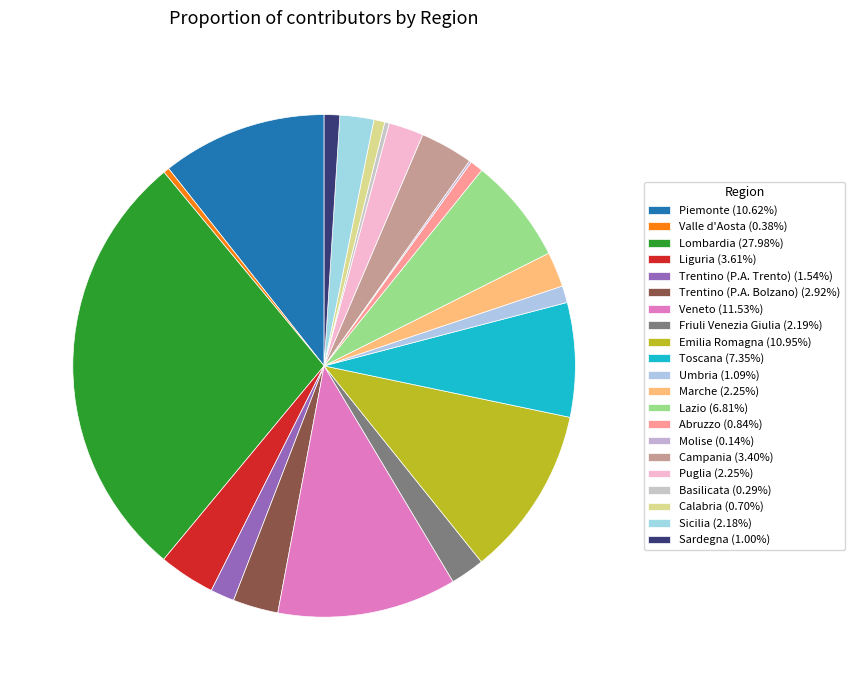

Count the number of slices in the pie.

21